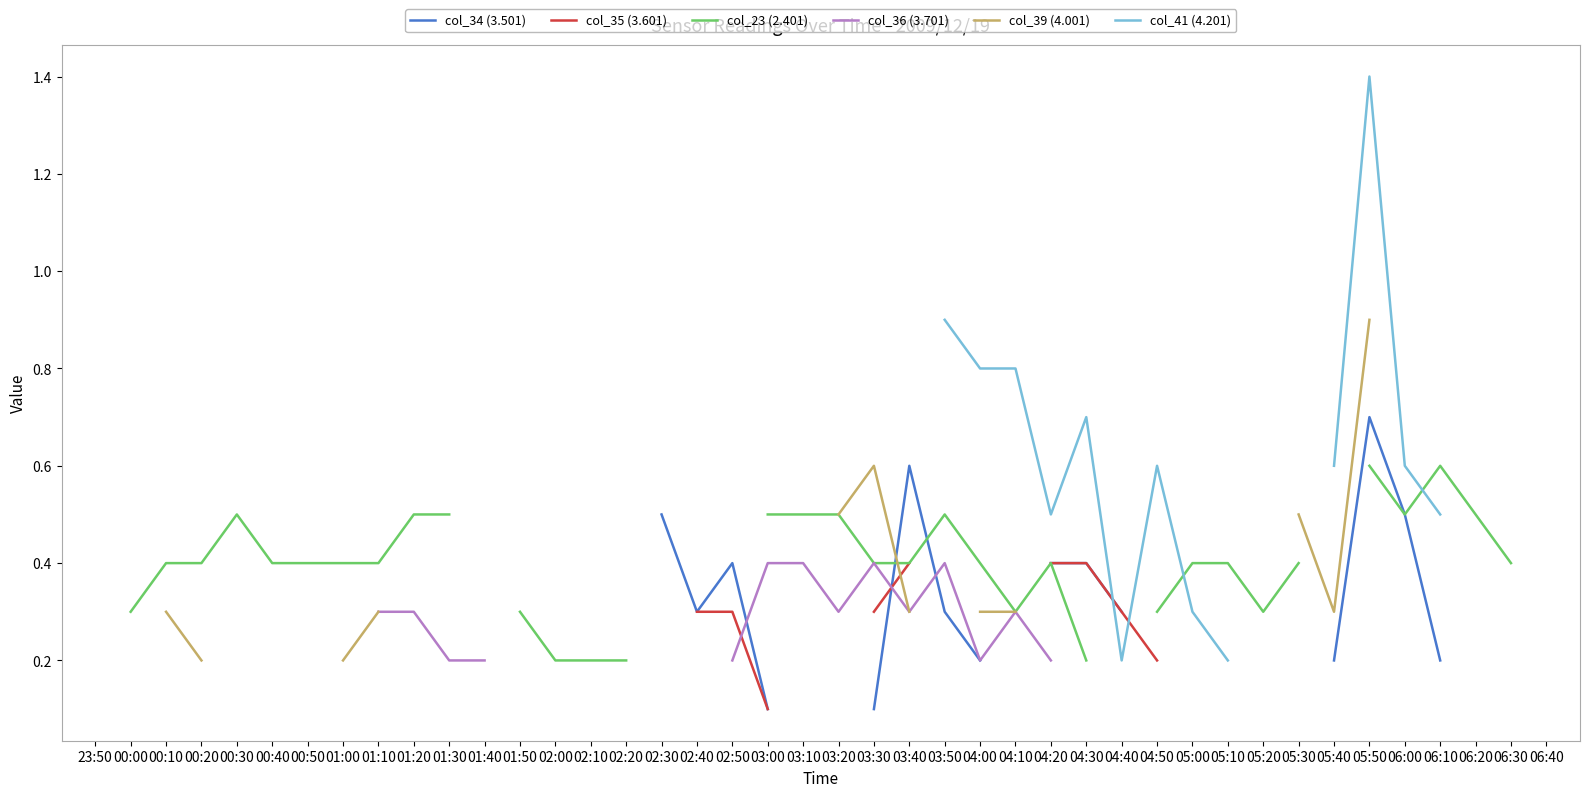

Is the value of col_23 (2.401) at 03:20 greater than the value of col_34 (3.501) at 05:20?

No